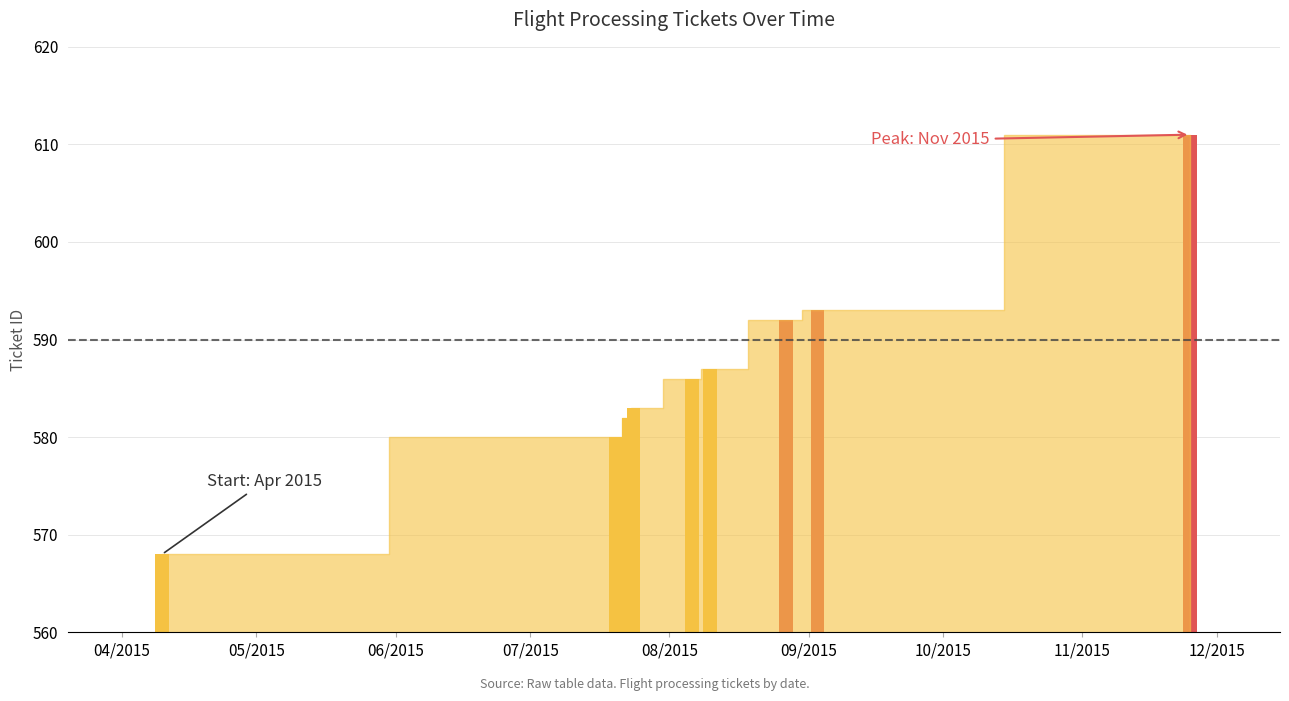

Rank the categories by value from lowest to highest.

2015-04-10, 2015-07-20, 2015-07-23, 2015-07-24, 2015-08-06, 2015-08-10, 2015-08-27, 2015-09-03, 2015-11-25